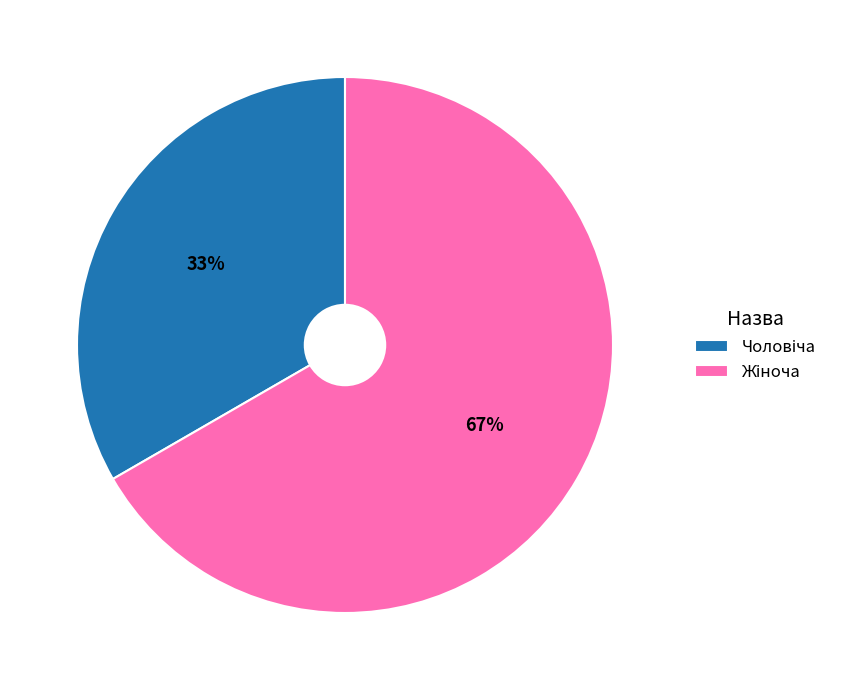

To the nearest percent, what is the average slice percentage?

50%